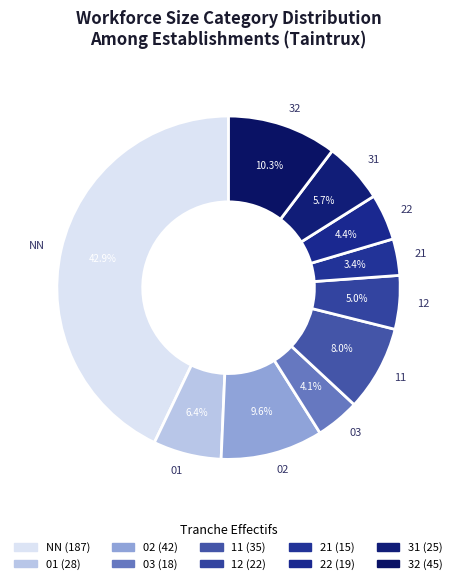

To the nearest percent, what is the average slice percentage?

10%